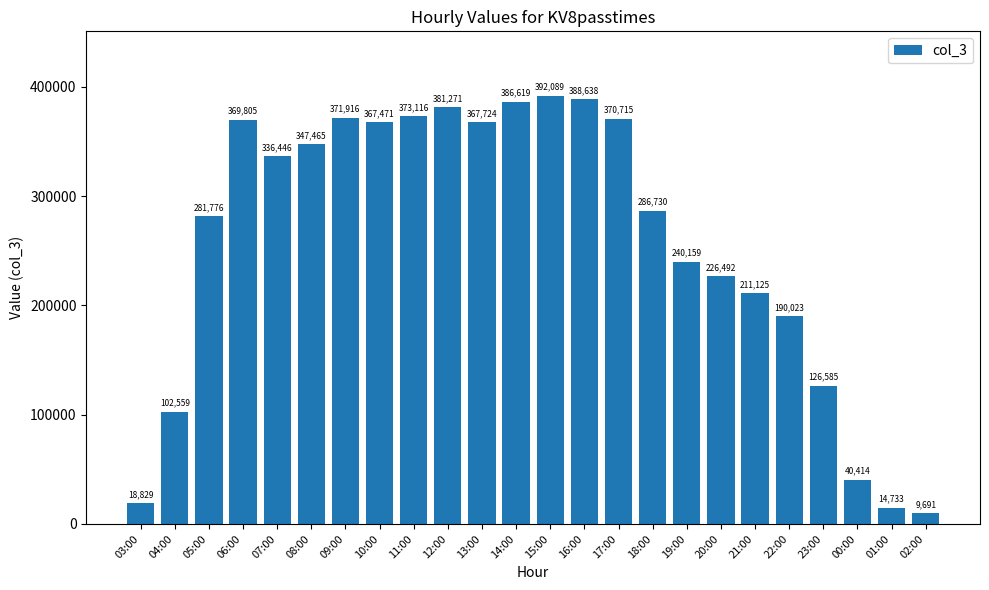

What is the difference between the values at 15:00 and 10:00?

24618